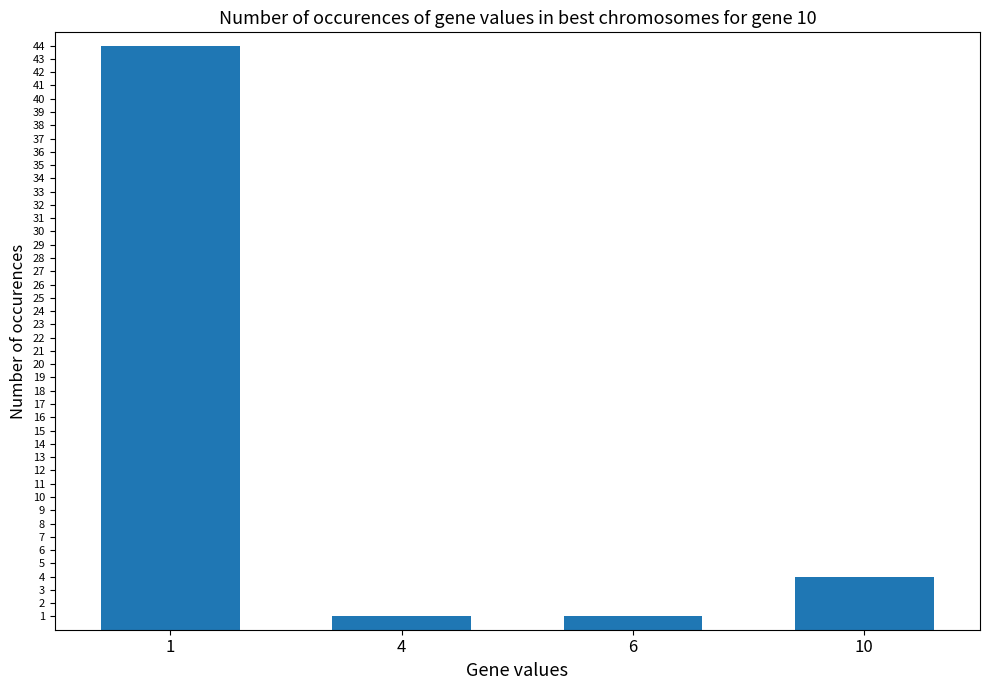

What is the value of the 4th bar from the left?

4